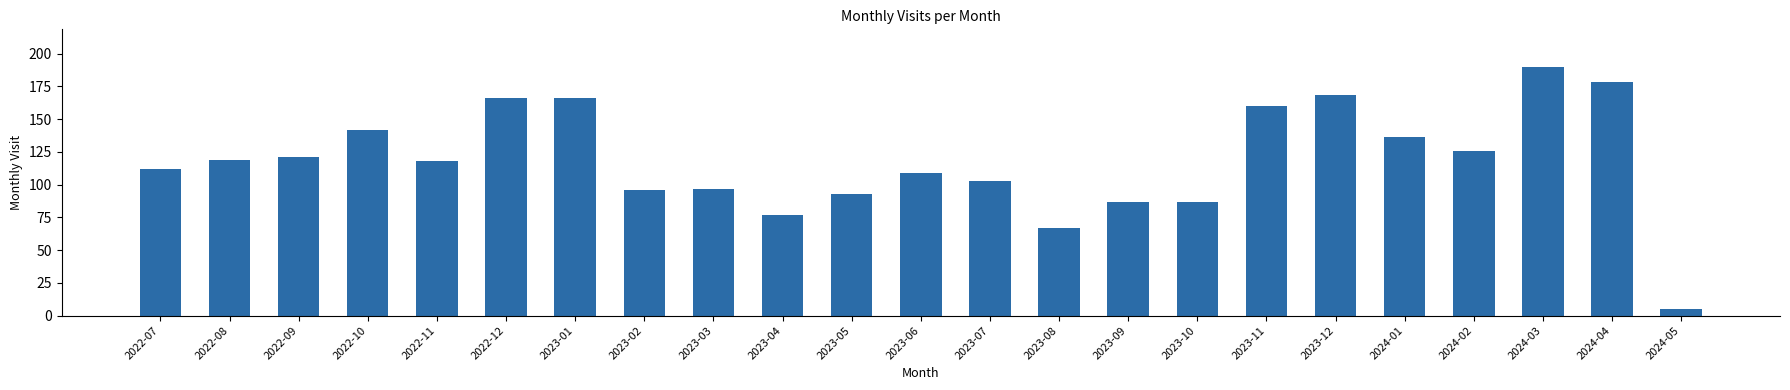

What is the maximum value shown in the chart?

190